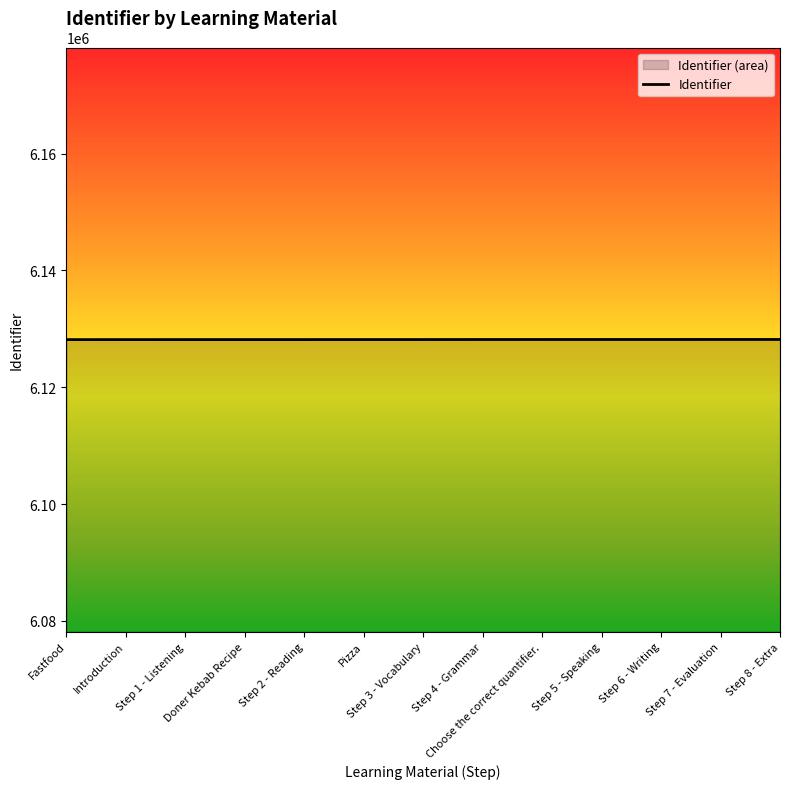

Reading left to right, list all the values displayed in this chart.

Fastfood=6128160	Introduction=6128161	Step 1 - Listening=6128163	Doner Kebab Recipe=6128165	Step 2 - Reading=6128166	Pizza=6128170	Step 3 - Vocabulary=6128171	Step 4 - Grammar=6128177	Choose the correct quantifier.=6128180	Step 5 - Speaking=6128181	Step 6 - Writing=6128183	Step 7 - Evaluation=6128185	Step 8 - Extra=6128187